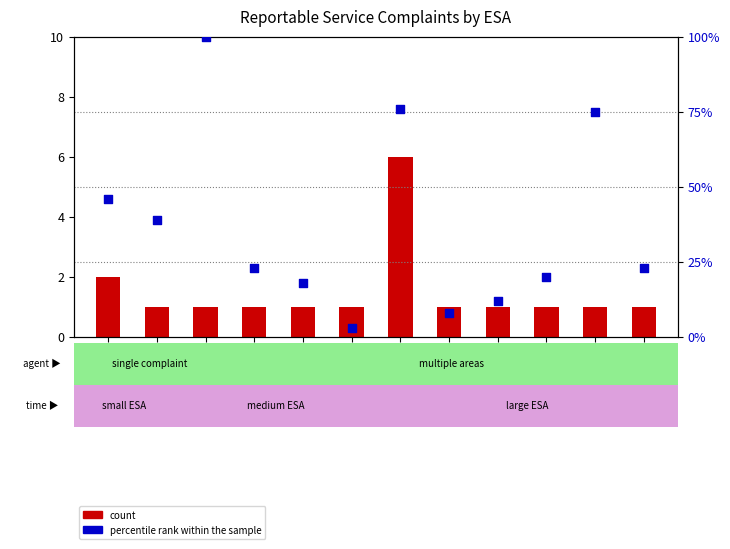

What are all the series names shown in the legend?

count, percentile rank within the sample